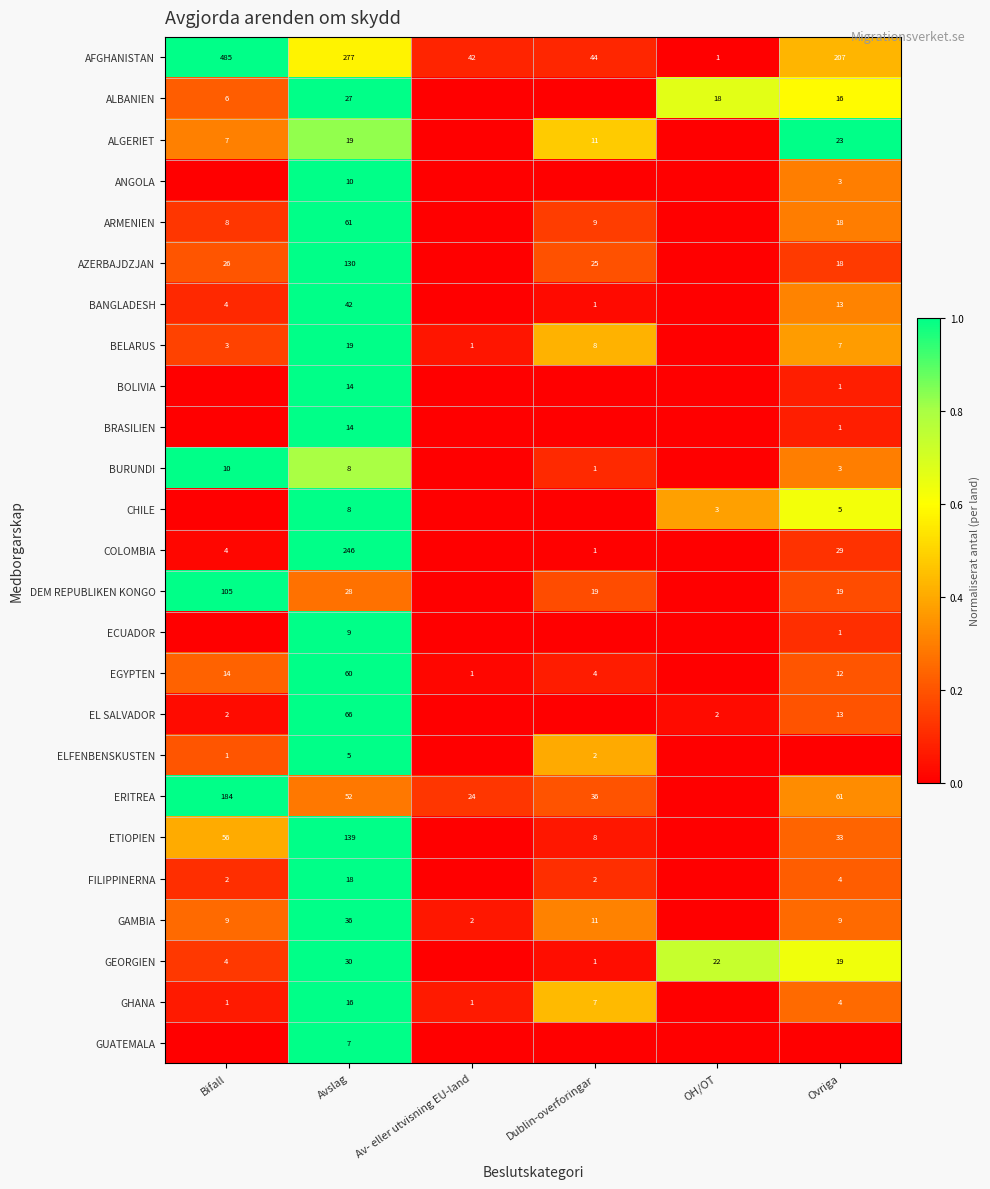

At which label is AFGHANISTAN closest to 243?

Avslag